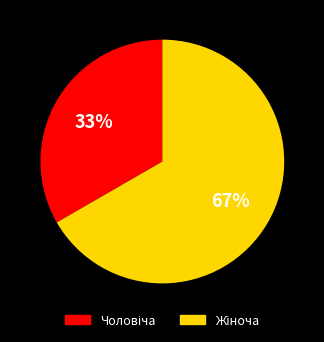

Is there a majority slice in this chart?

Yes